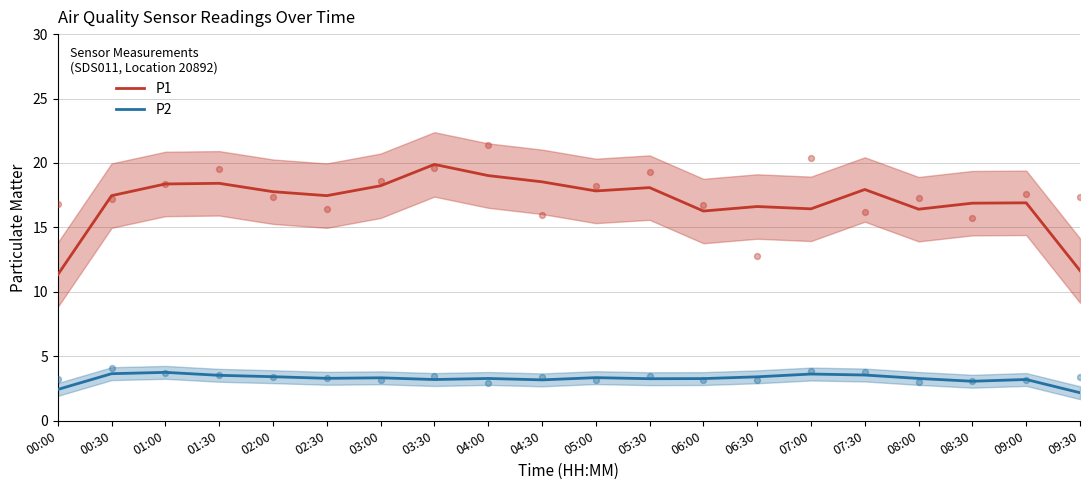

Is the value of P1 at 04:30 greater than the value of P2 at 09:00?

Yes